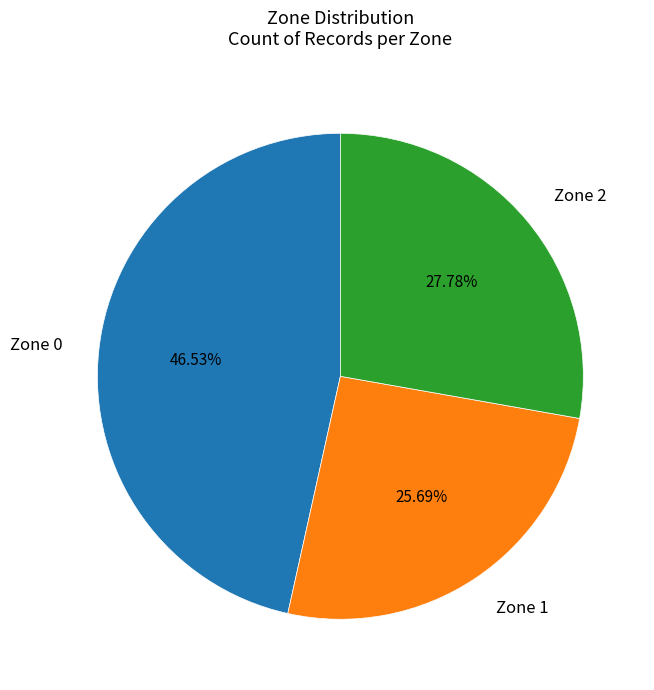

Rank the categories by value from highest to lowest.

Zone 0, Zone 2, Zone 1